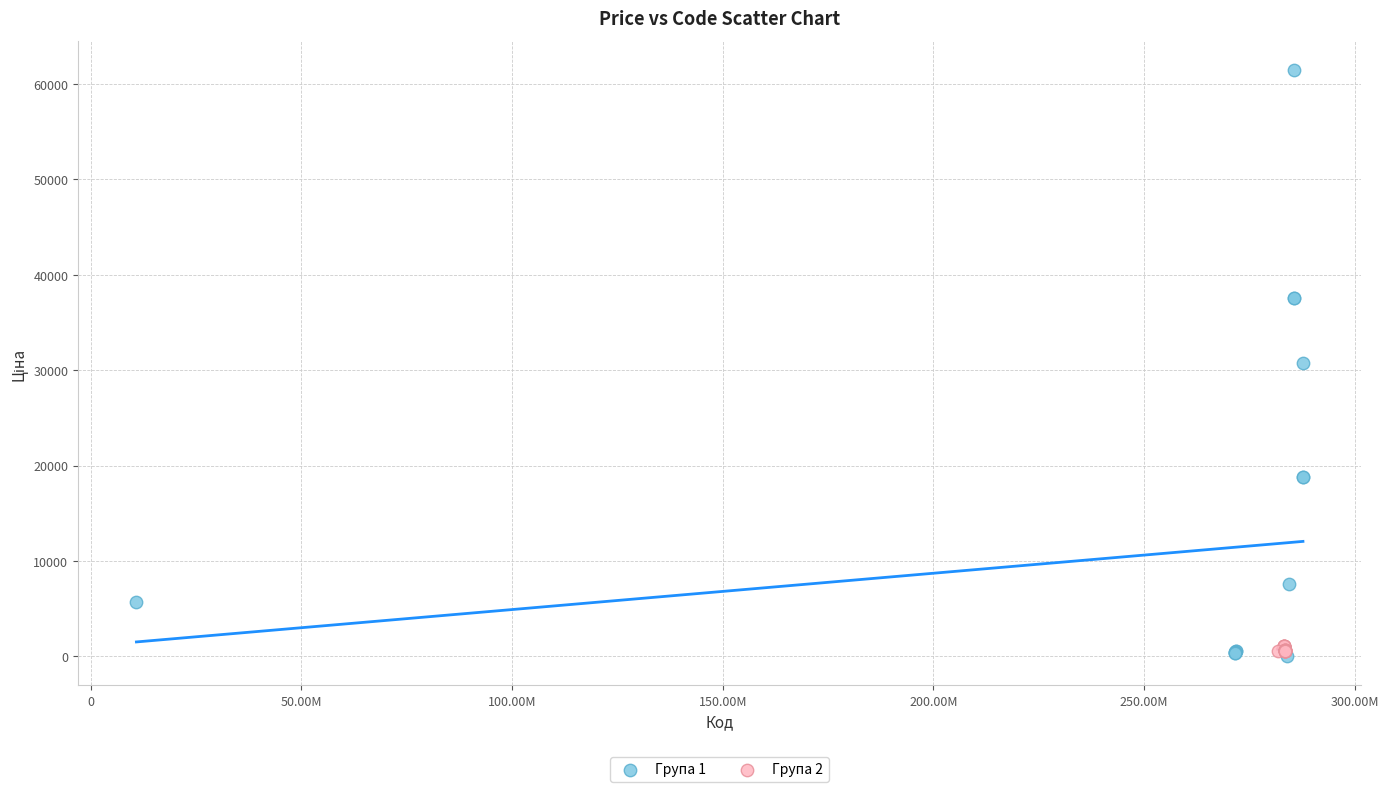

Which series contains the highest Y value?

Група 1